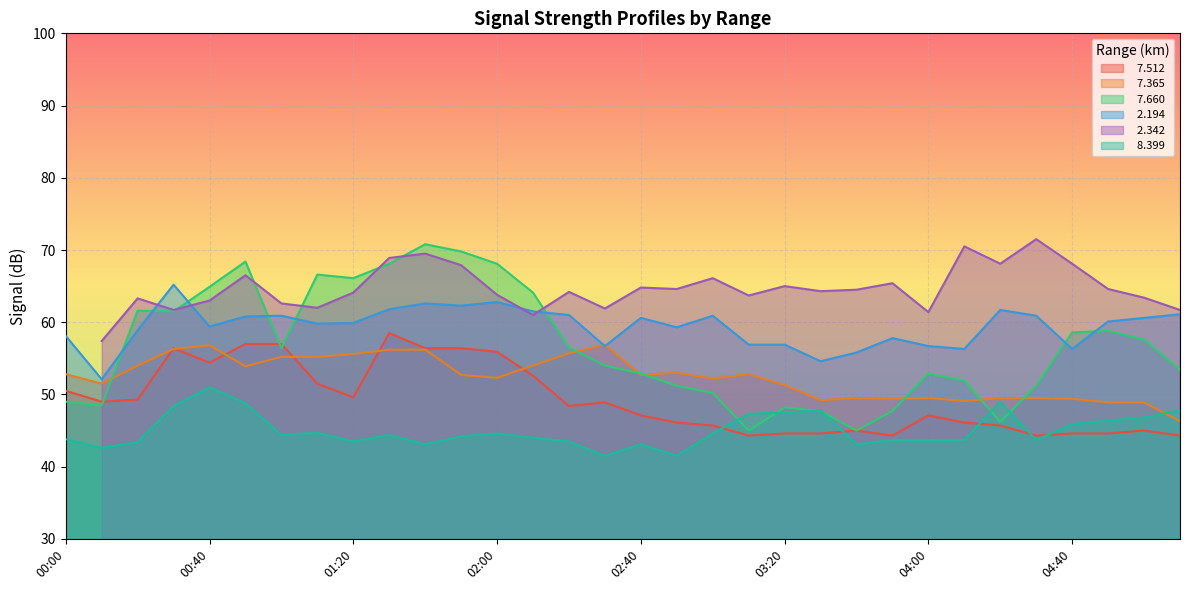

What is the value of the   7.365 point at the 14th from the left?

54.0